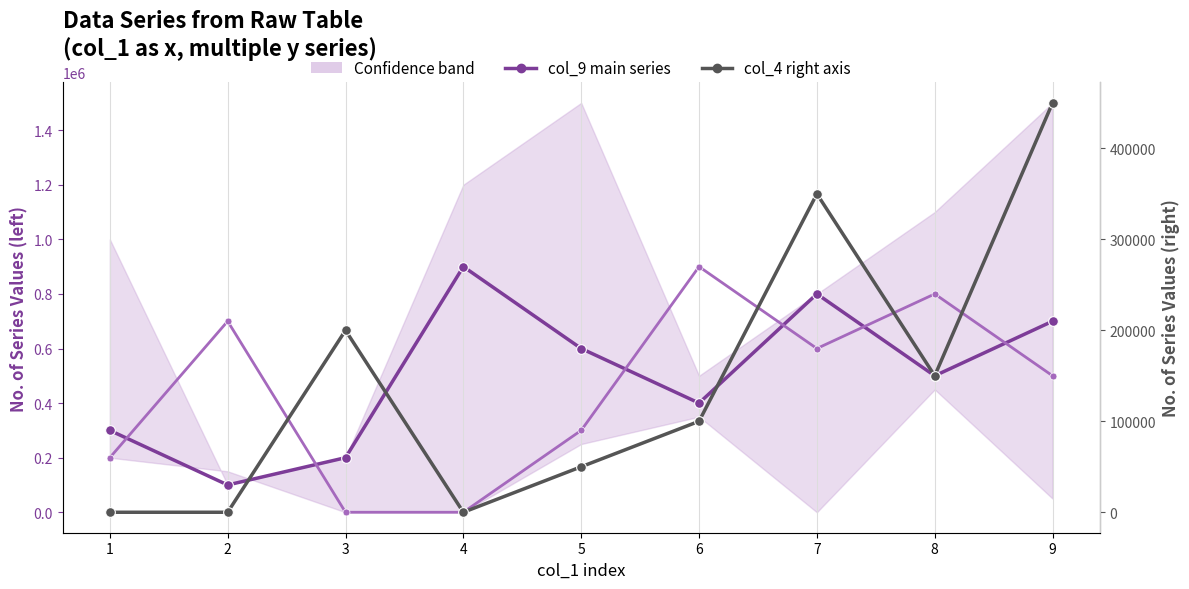

Does the chart display data point markers on the line(s)?

Yes